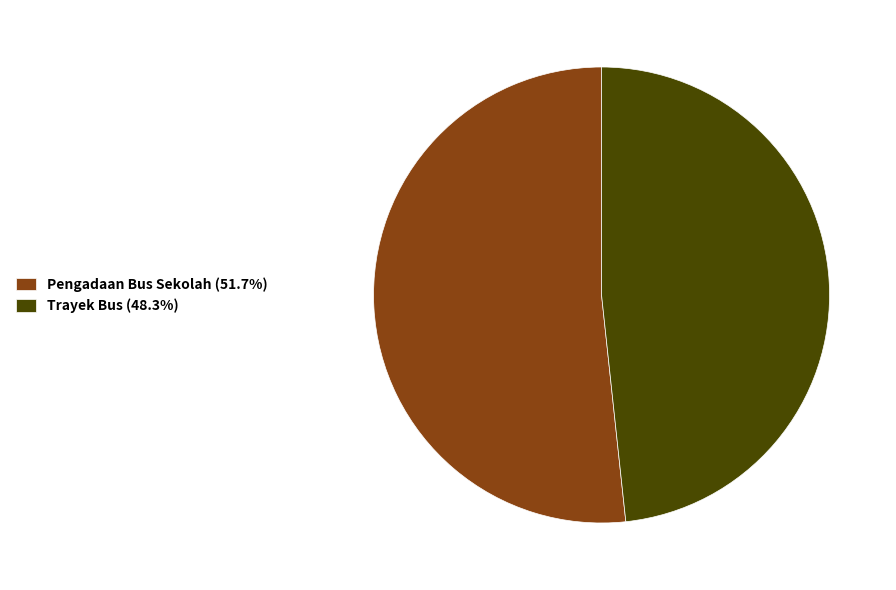

The Pengadaan Bus Sekolah slice represents 52% of the pie. True or false?

True